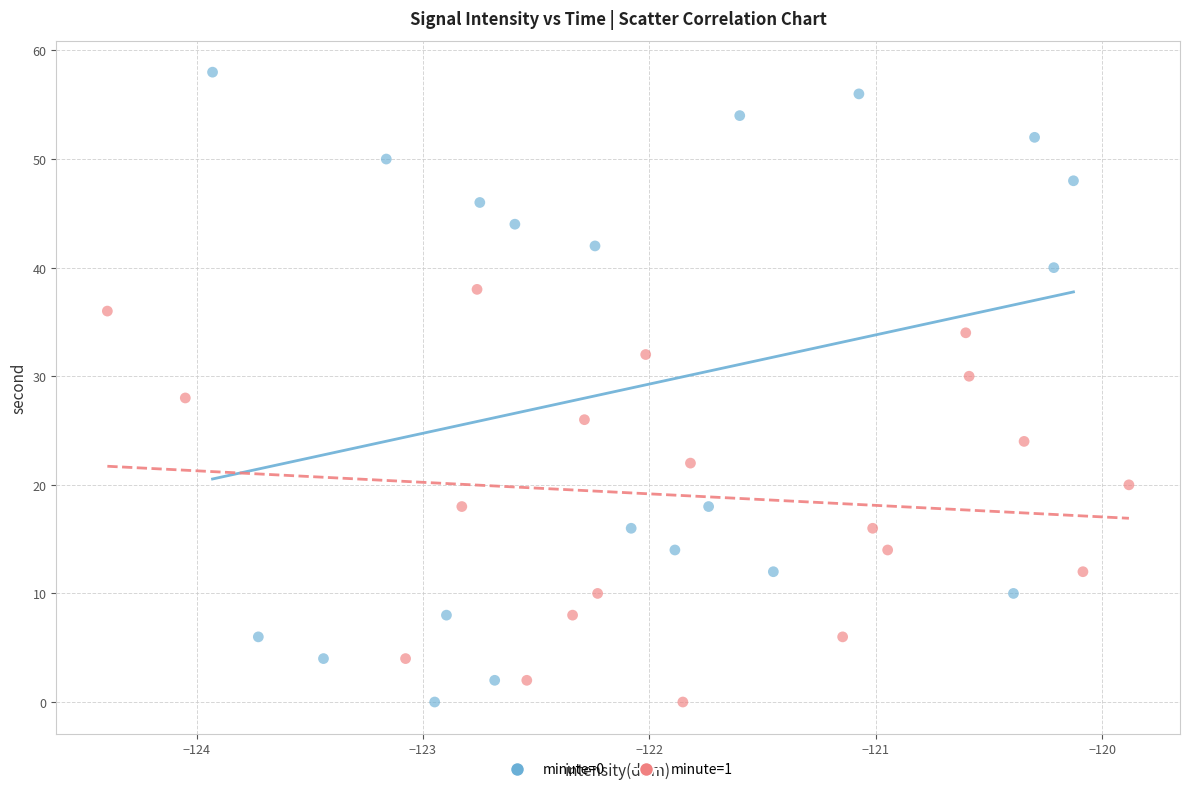

Which series reaches the maximum Y coordinate?

minute=0